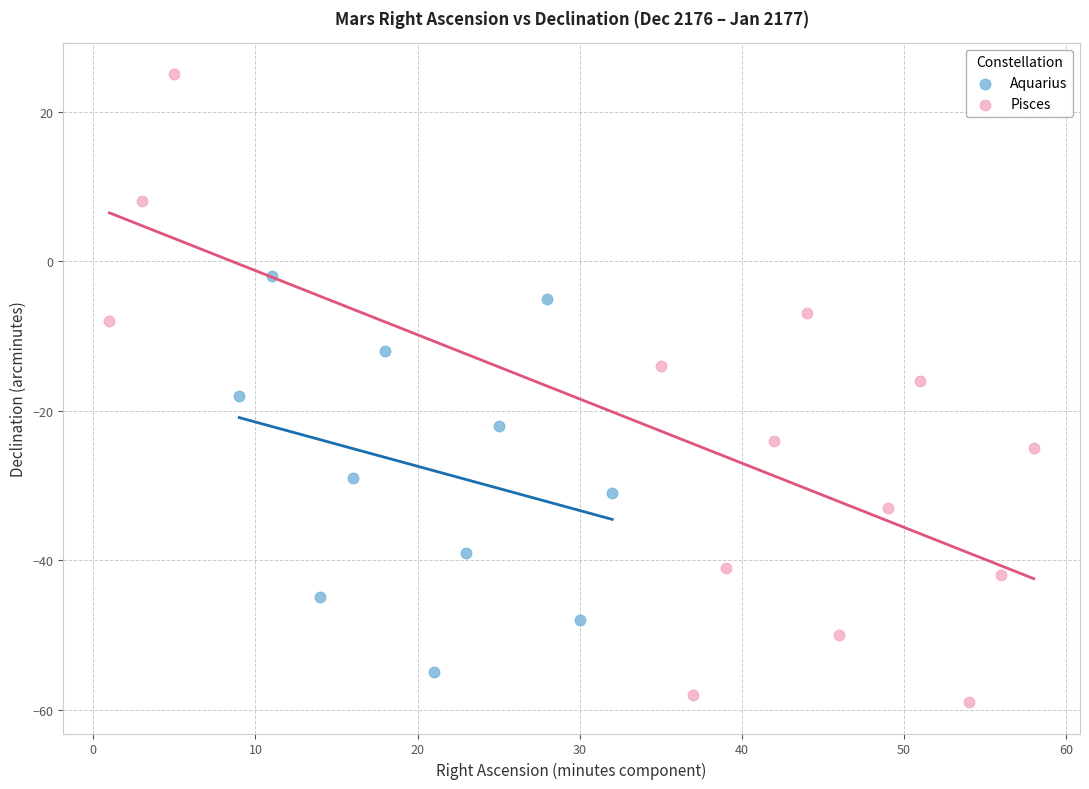

Which series contains the highest Y value?

Pisces